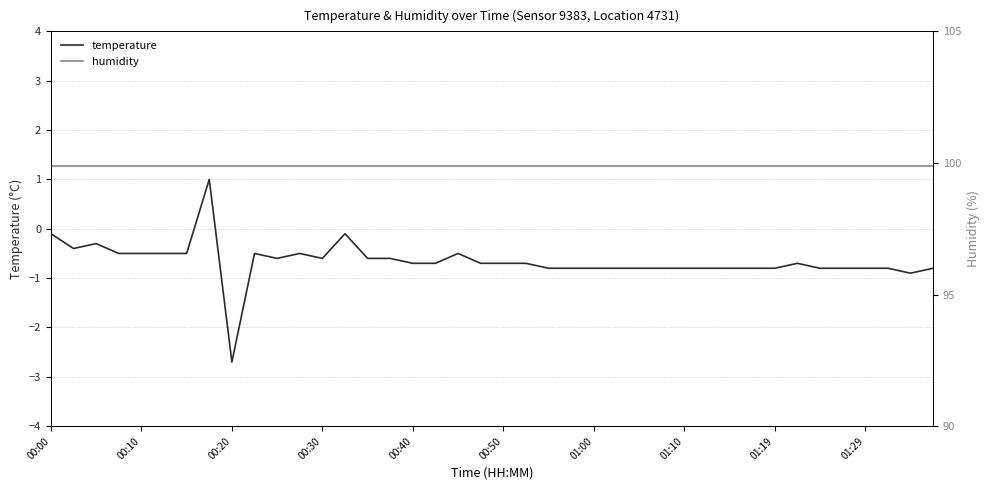

True or false: temperature has a value of -0.7 at 21.

True